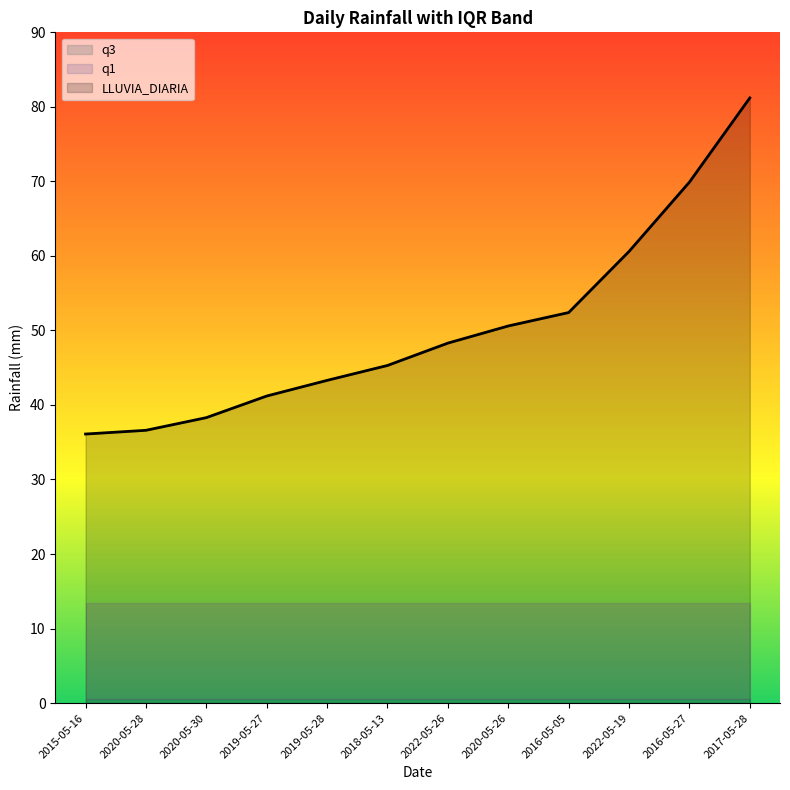

The LLUVIA_DIARIA series shows 110.7 at 2017-05-28. True or false?

False